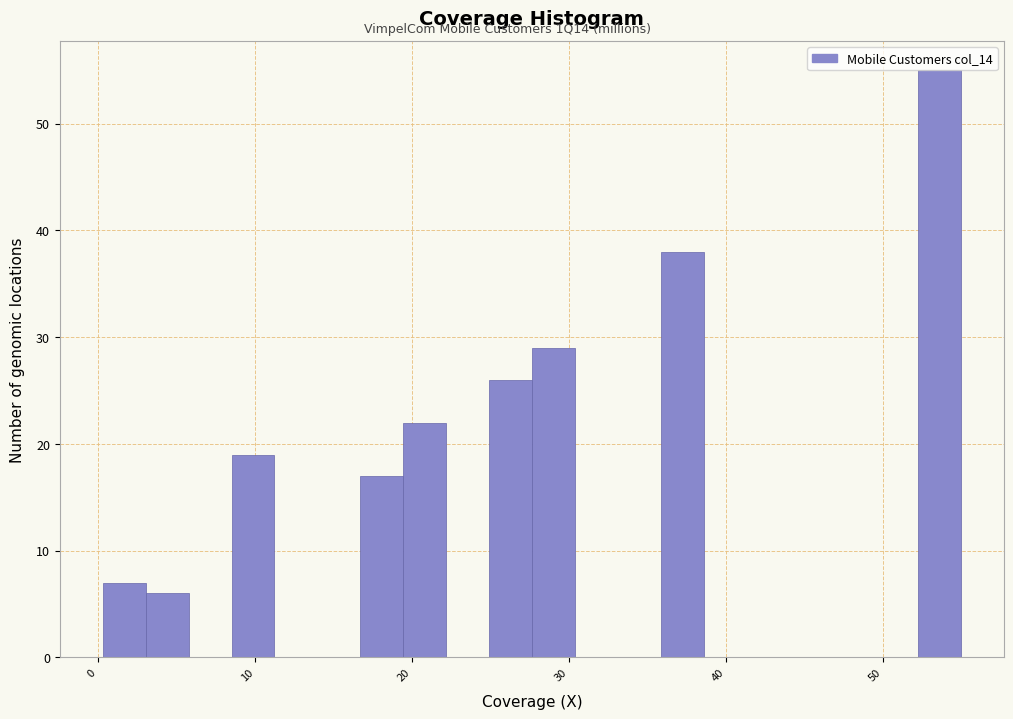

Read against the x-axis, roughly where is the centre of the tallest bar?

54